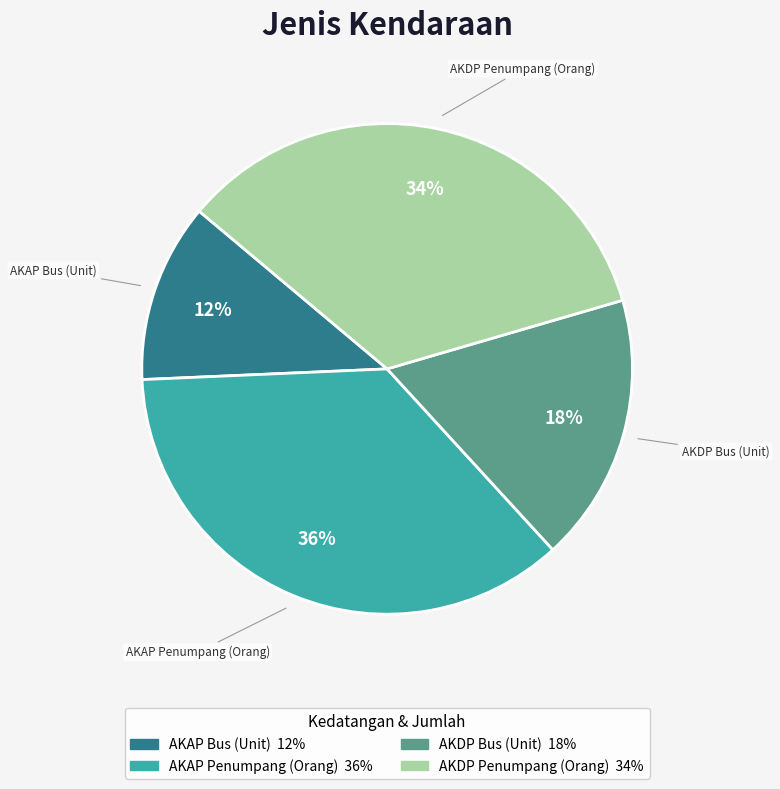

Combined, do AKDP Penumpang (Orang) and AKAP Bus (Unit) account for over 50%?

No